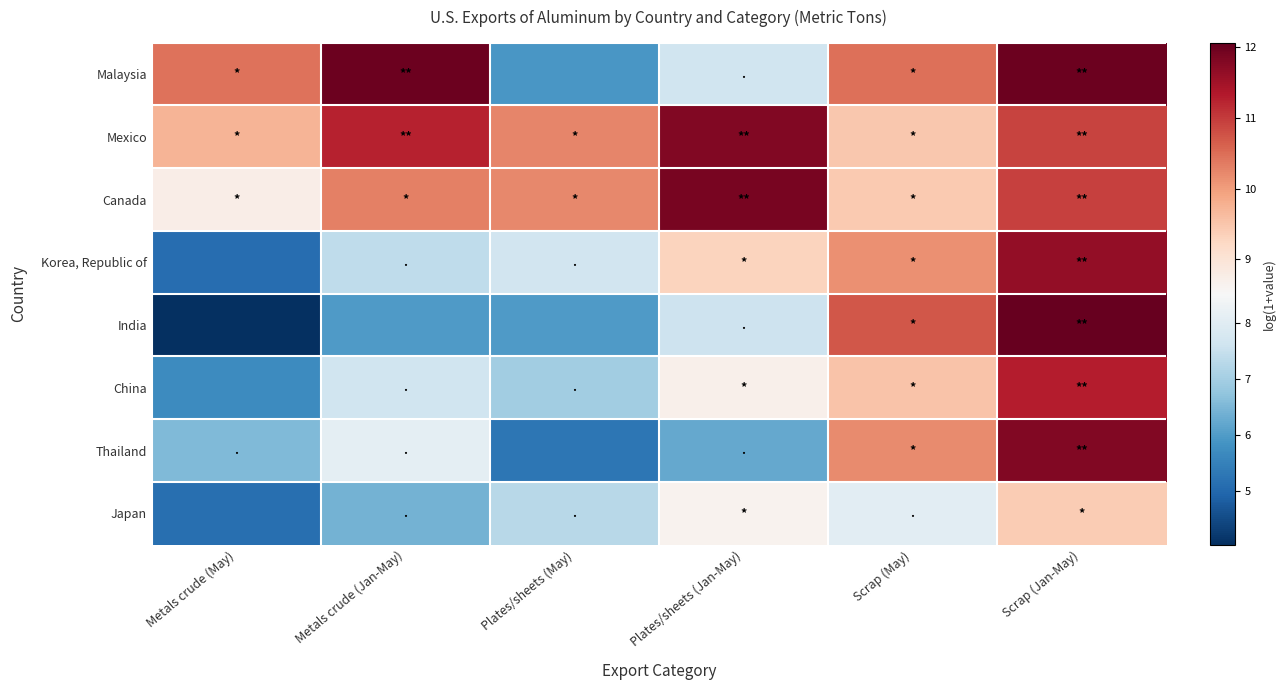

At how many categories does at least one series exceed 11?

3